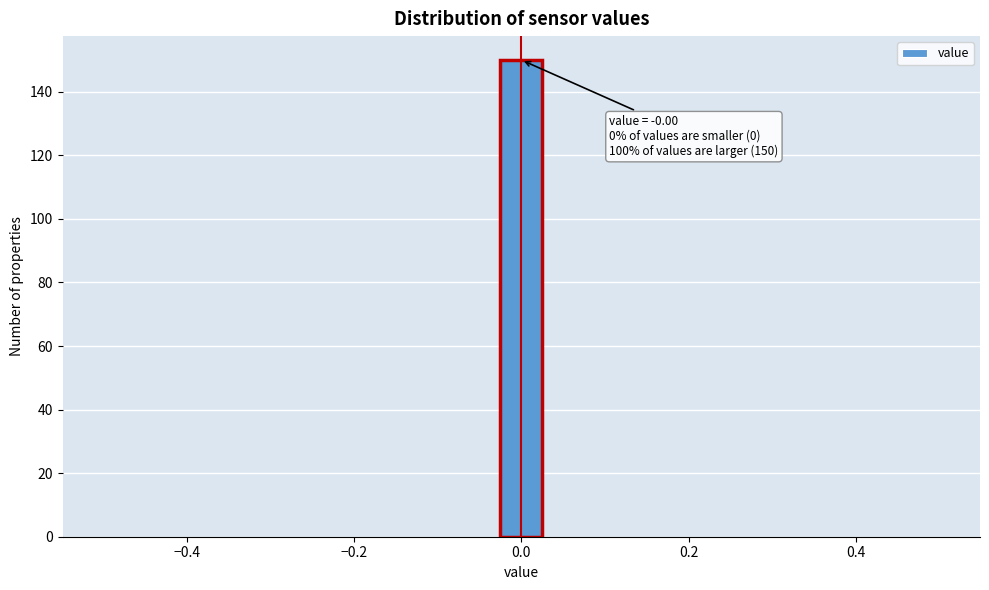

Around what value on the x-axis is the tallest bar? Give the approximate position of its centre, as read against the axis.

0.00